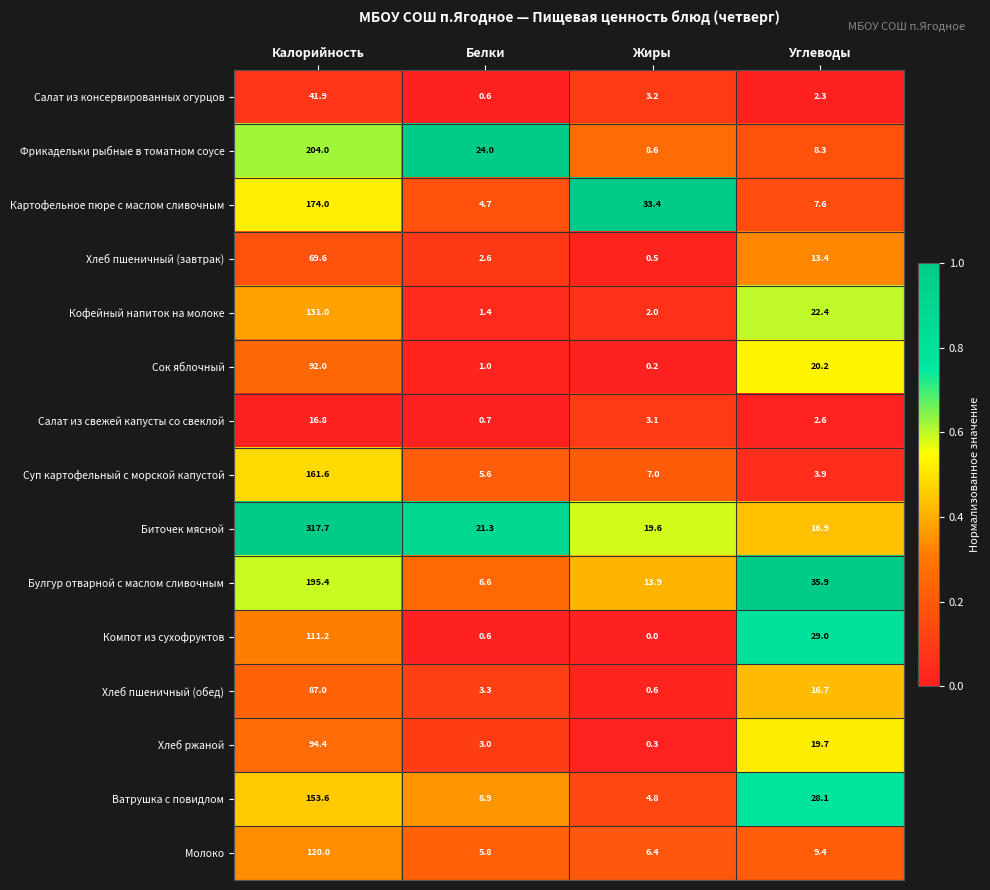

Count the number of data series in this chart.

15